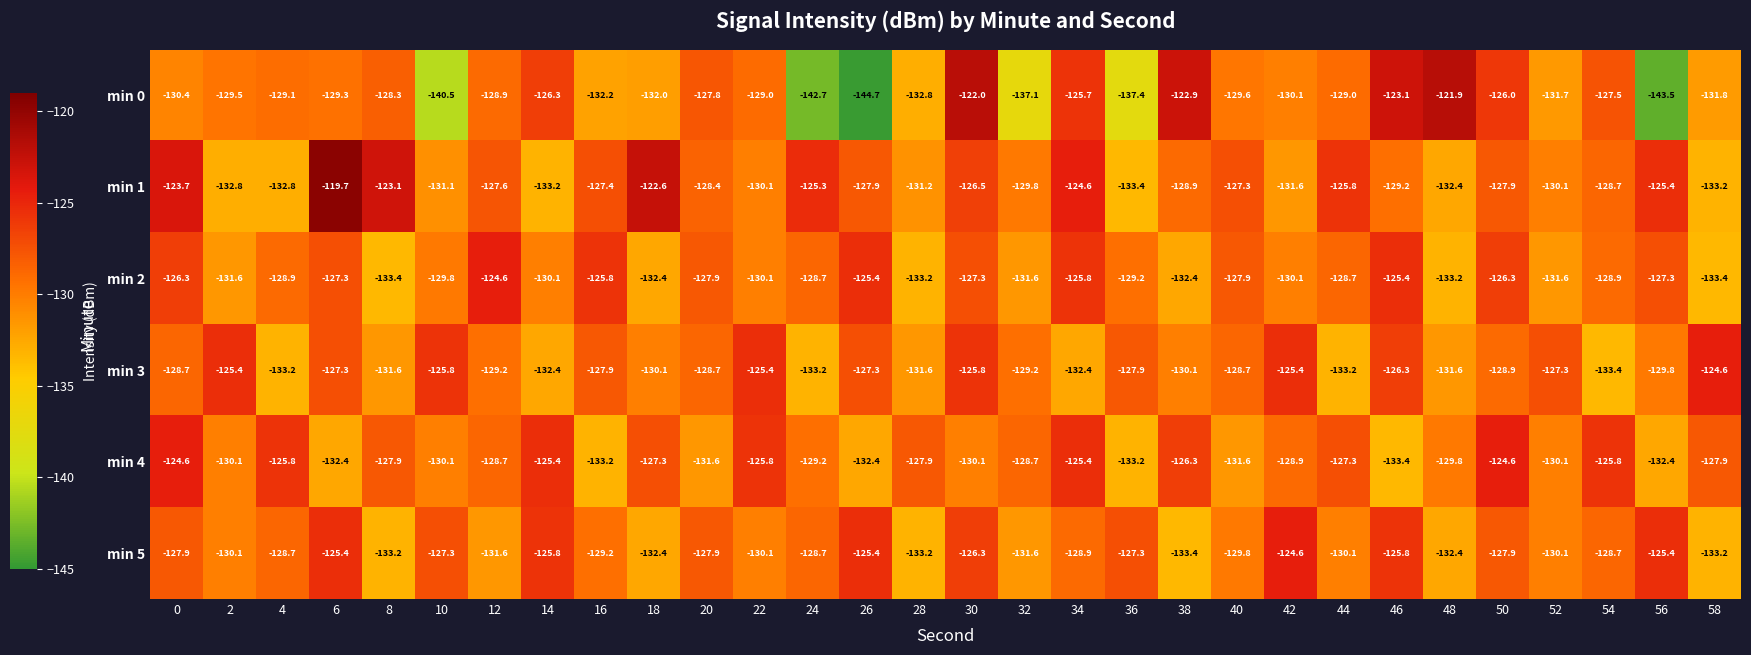

How many series are shown in this chart?

6